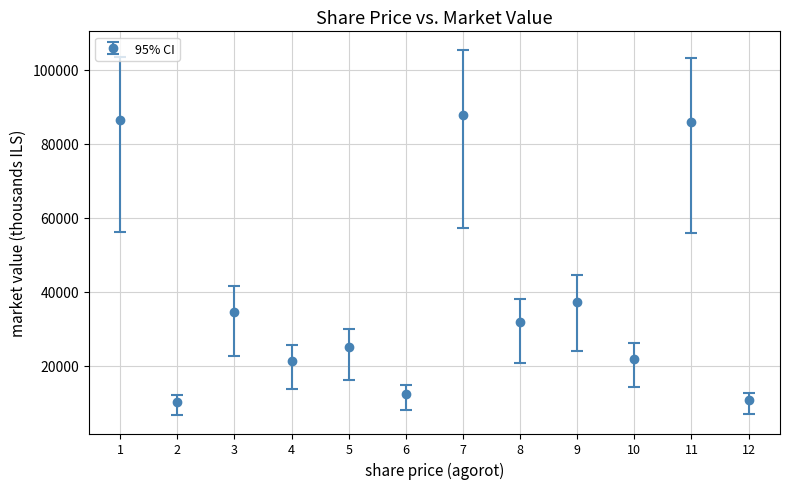

Which has a higher value, 12 or 8?

8